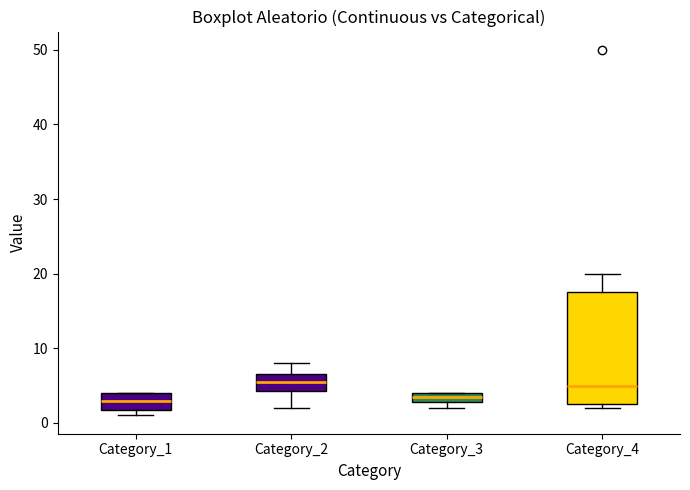

Where is the lower edge of the box for Category_2 on the y-axis? The values are not printed on the chart, so give them approximately, as read against the axis.

4